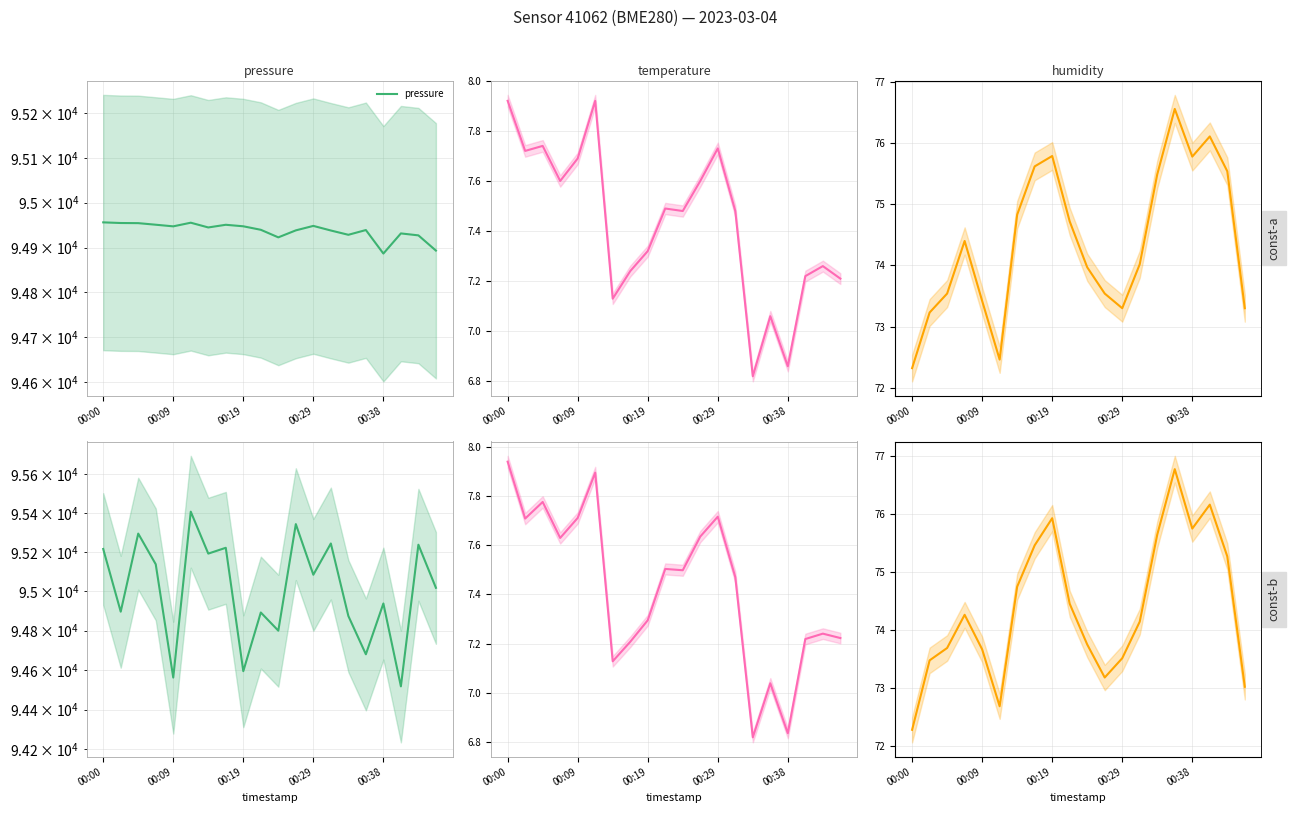

True or false: humidity and pressure cross at least once.

False